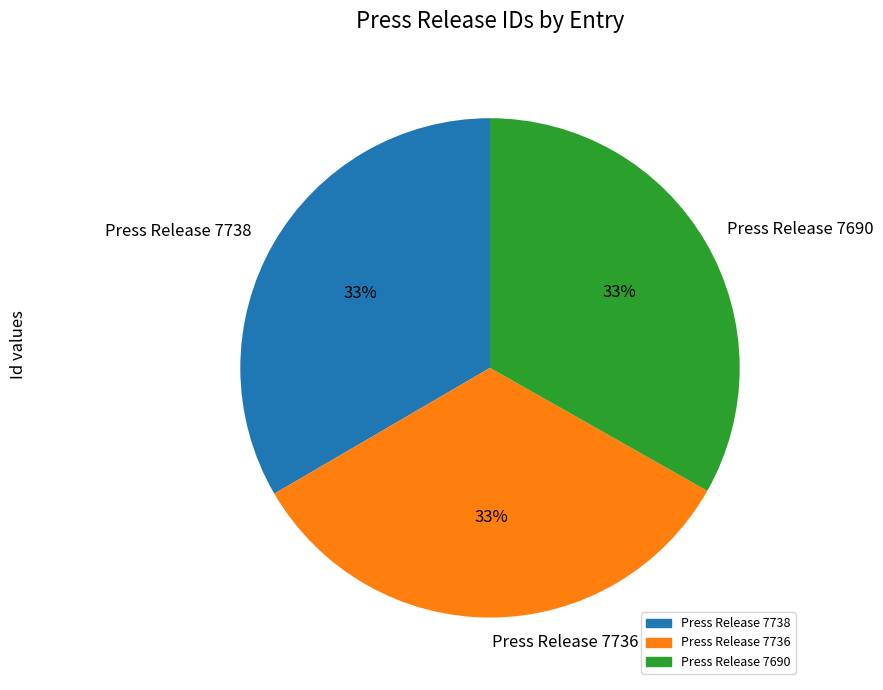

The Press Release 7736 slice represents 26% of the pie. True or false?

False